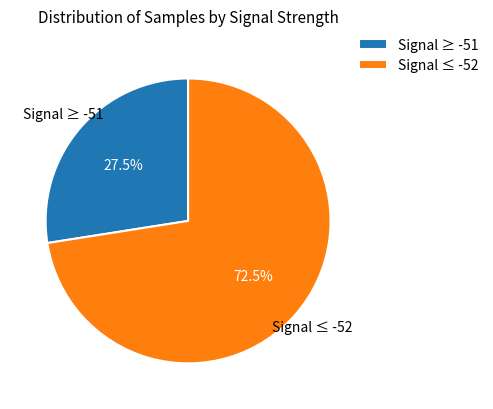

Combined, do Signal ≤ -52 and Signal ≥ -51 account for over 50%?

Yes